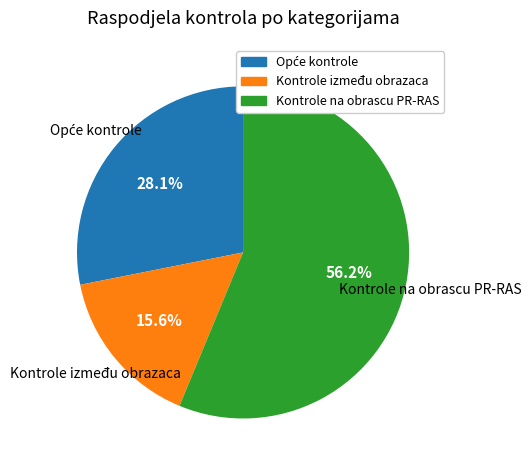

Count the number of slices in the pie.

3